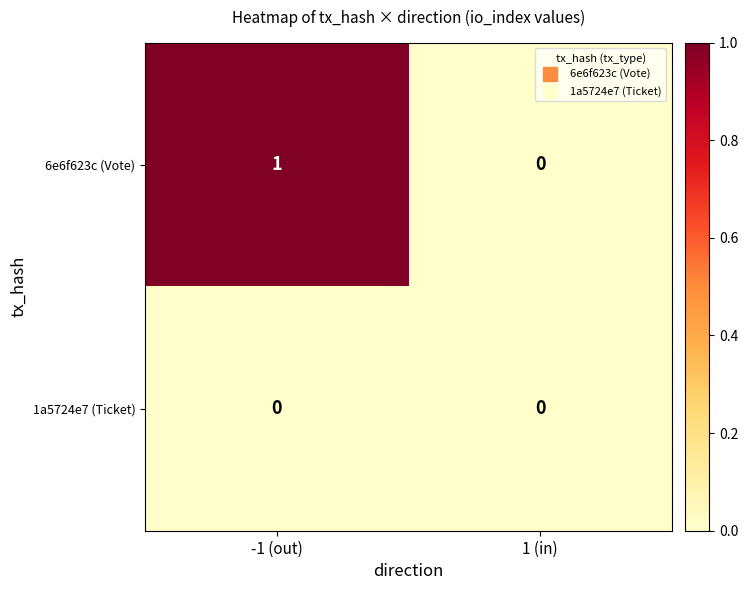

Which label corresponds to the largest value in the chart?

-1 (out)